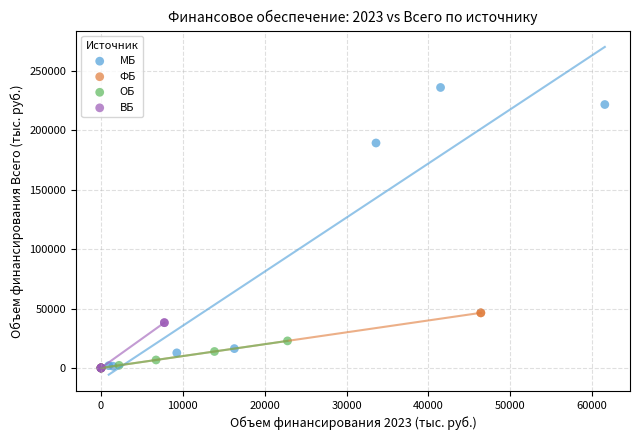

Which series contains the highest Y value?

МБ